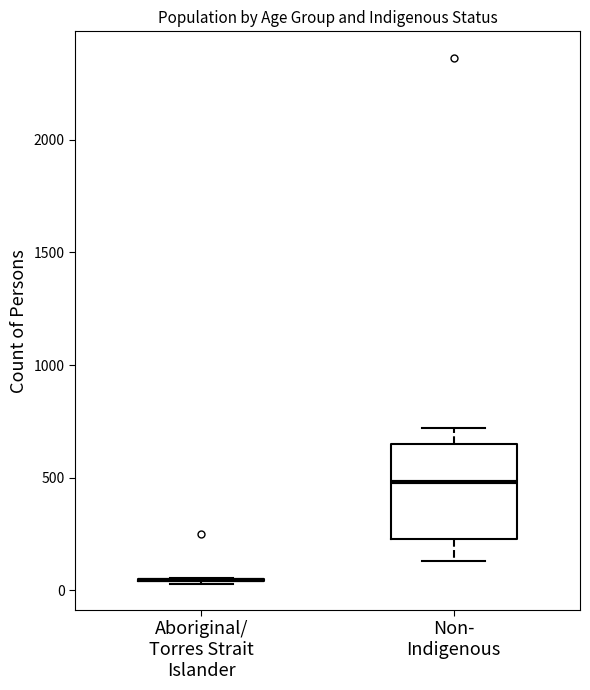

Reading left to right, read every box against the y-axis: the position of its median line, the range the box covers, and the ends of its whiskers. The values are not printed on the chart, so give them approximately, as read against the axis.

Aboriginal/ Torres Strait Islander: box collapsed to a line at 50, whiskers 50 to 50
Non- Indigenous: median 500, box 250 to 650, whiskers 150 to 700